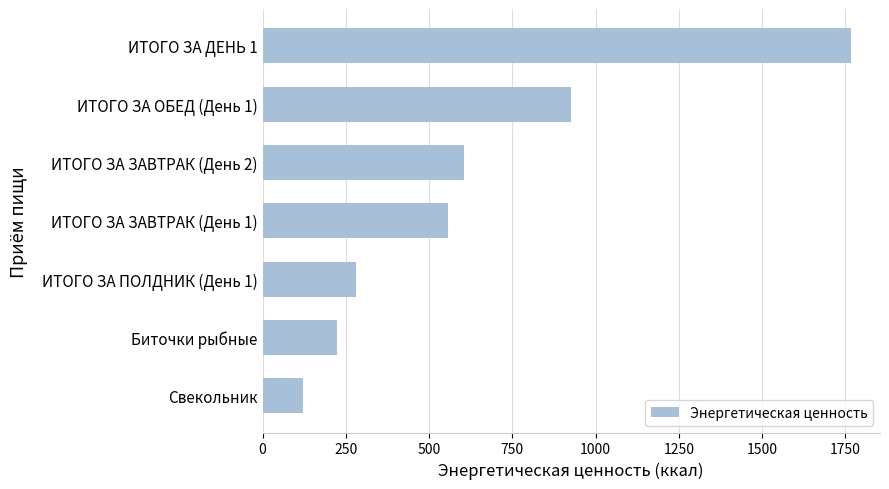

At which label is the value closest to 943?

ИТОГО ЗА ОБЕД (День 1)